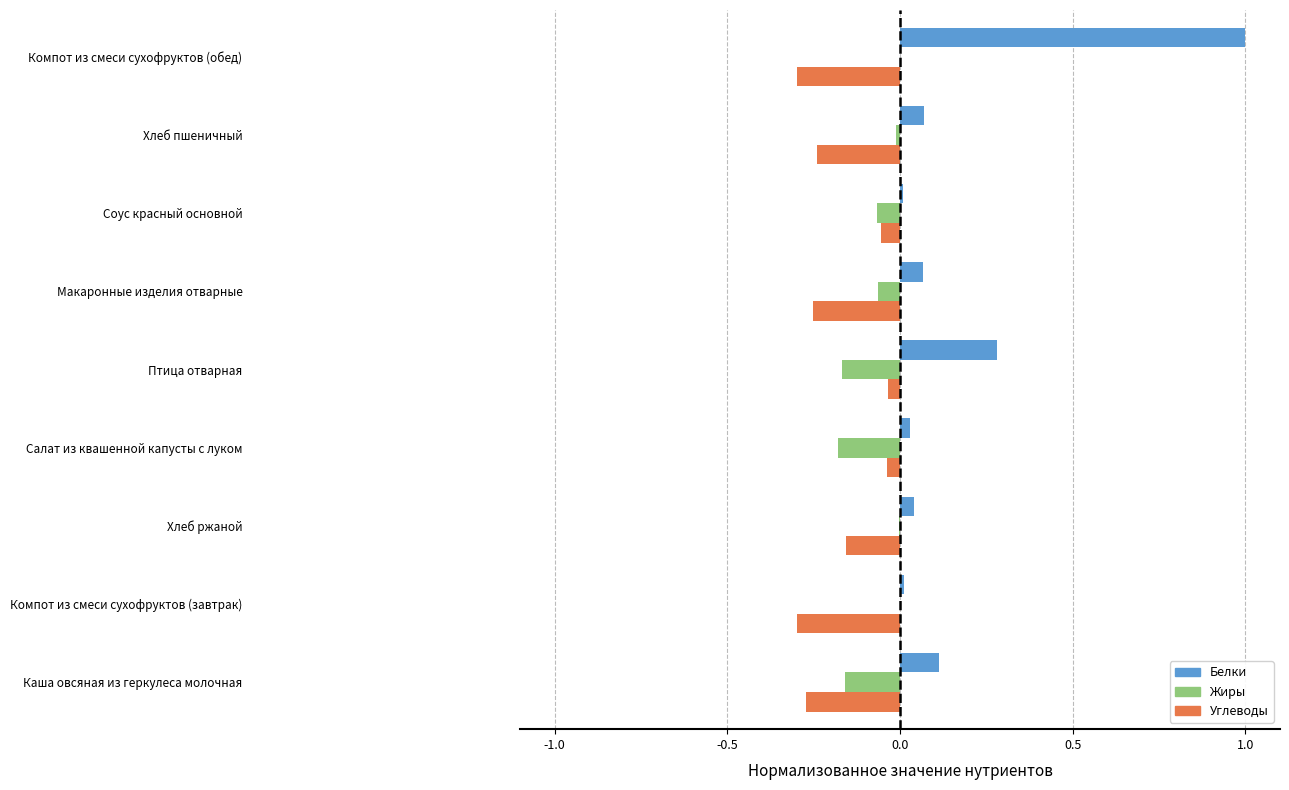

Is it true that Жиры equals -0.0 at Хлеб пшеничный?

True